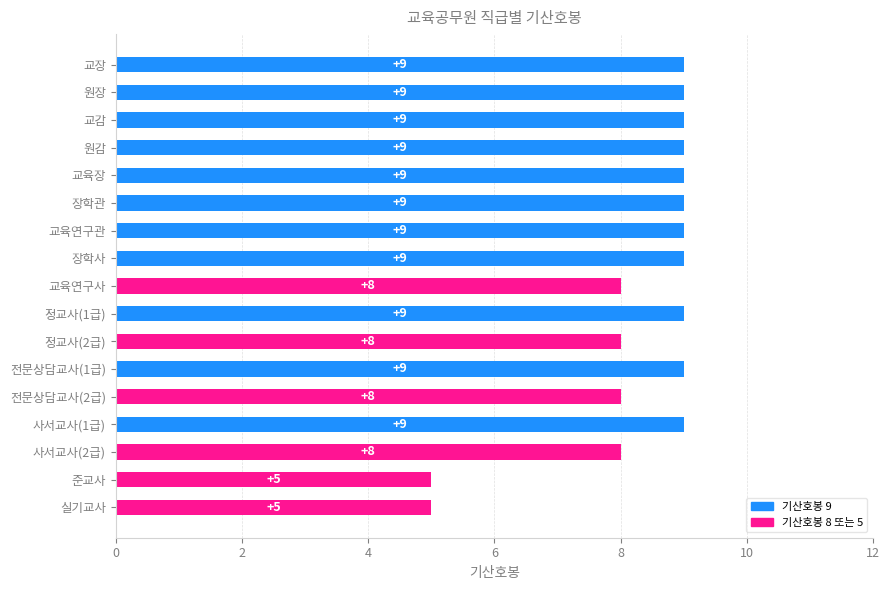

What is the greatest value displayed?

9